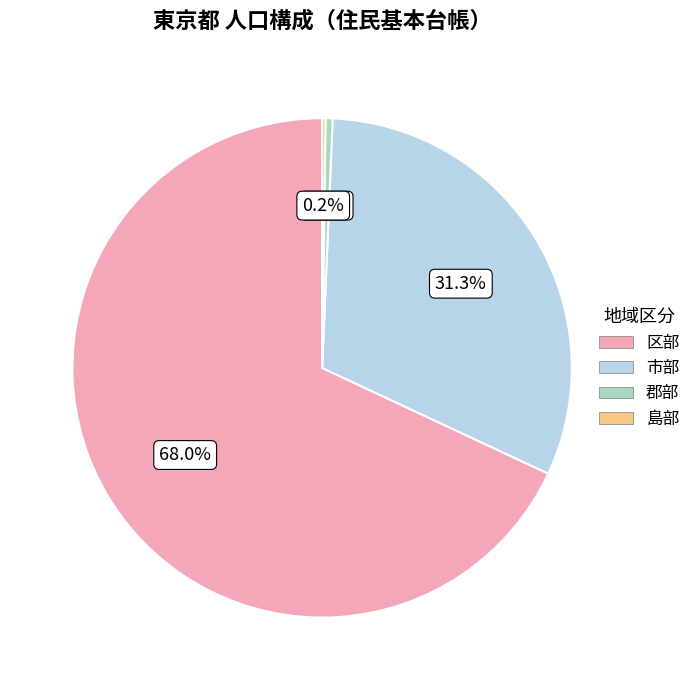

Which category has the biggest portion of the pie?

区部